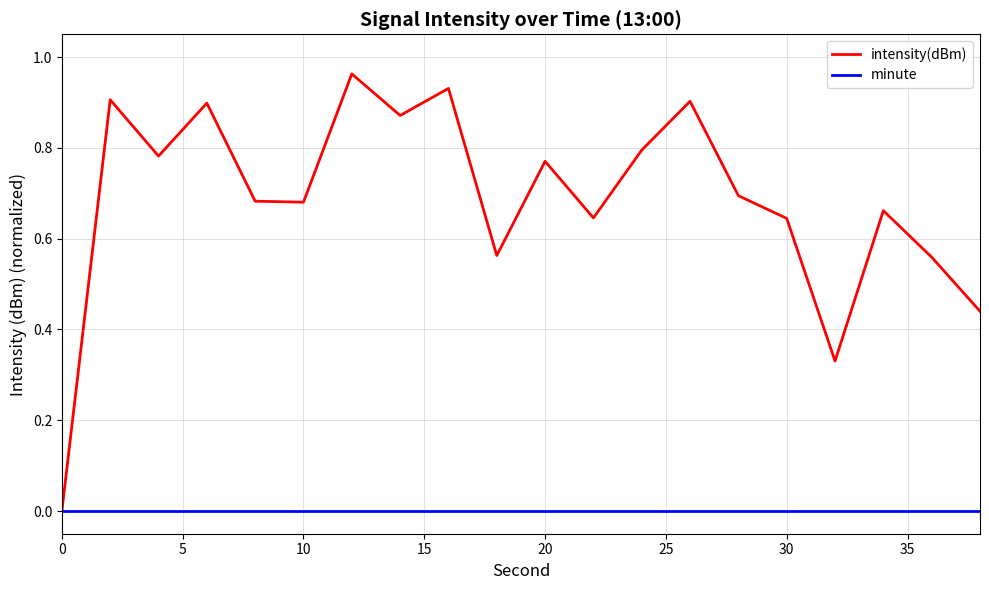

List the series in order of their overall mean, highest first.

intensity(dBm), minute